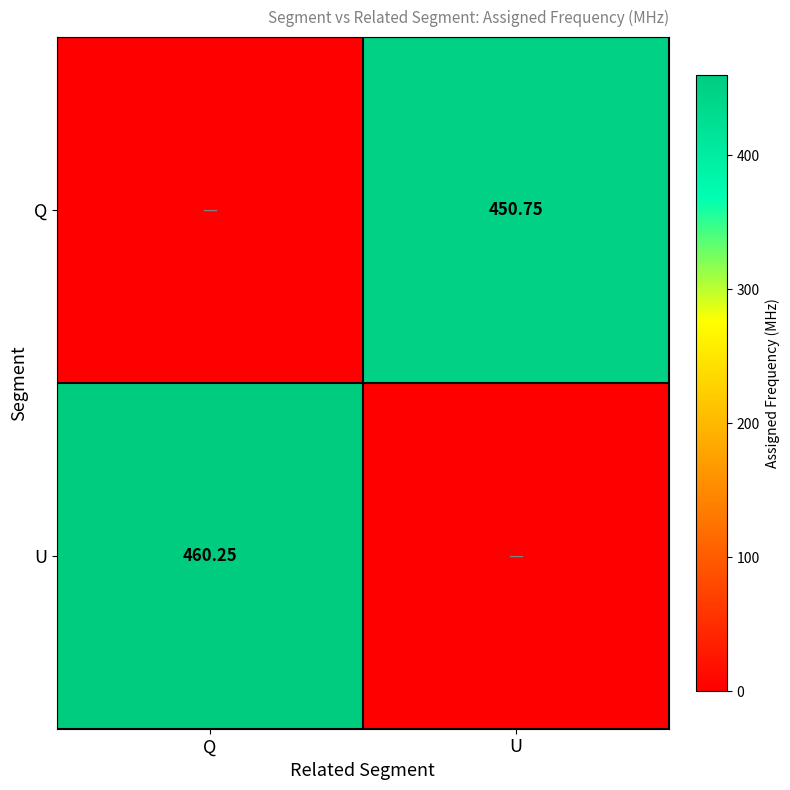

Is it true that Q equals 147.9 at Q?

False